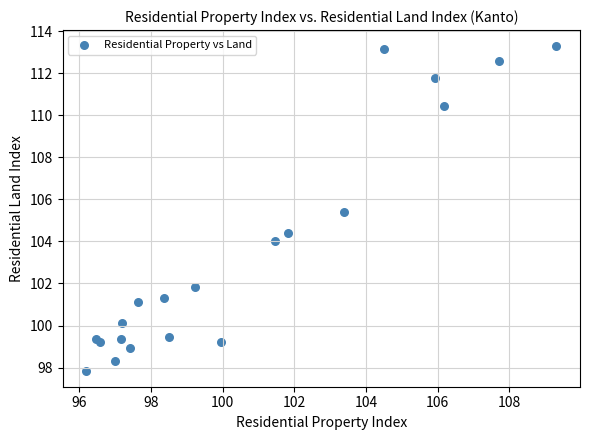

What Y value in the scatter plot is closest to 105?

105.4